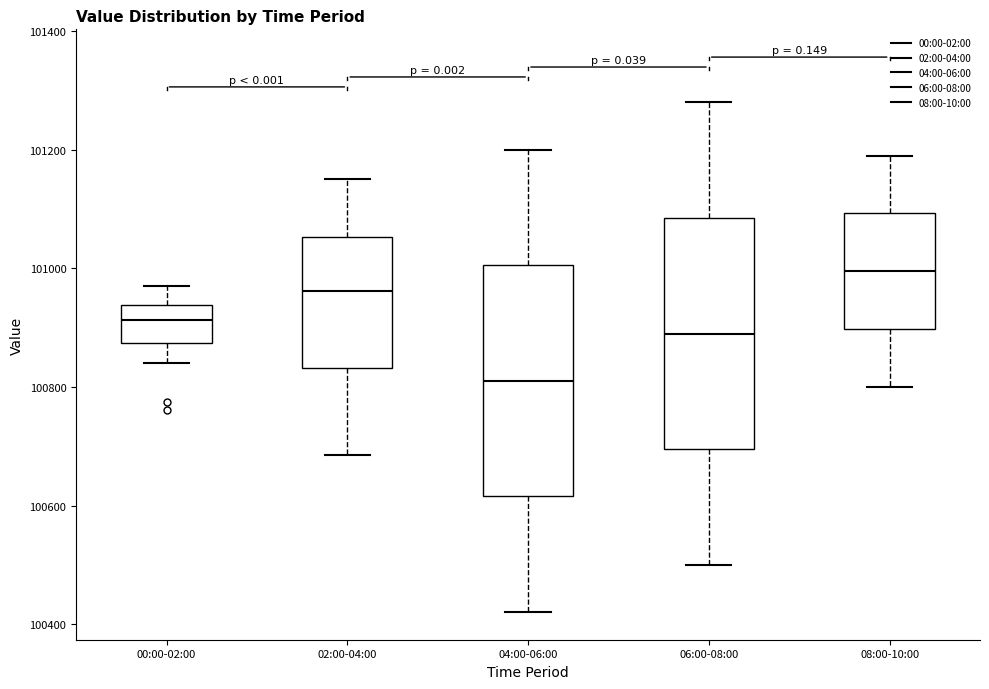

Where does the upper whisker of the box for 04:00-06:00 end on the y-axis? The values are not printed on the chart, so give them approximately, as read against the axis.

101200